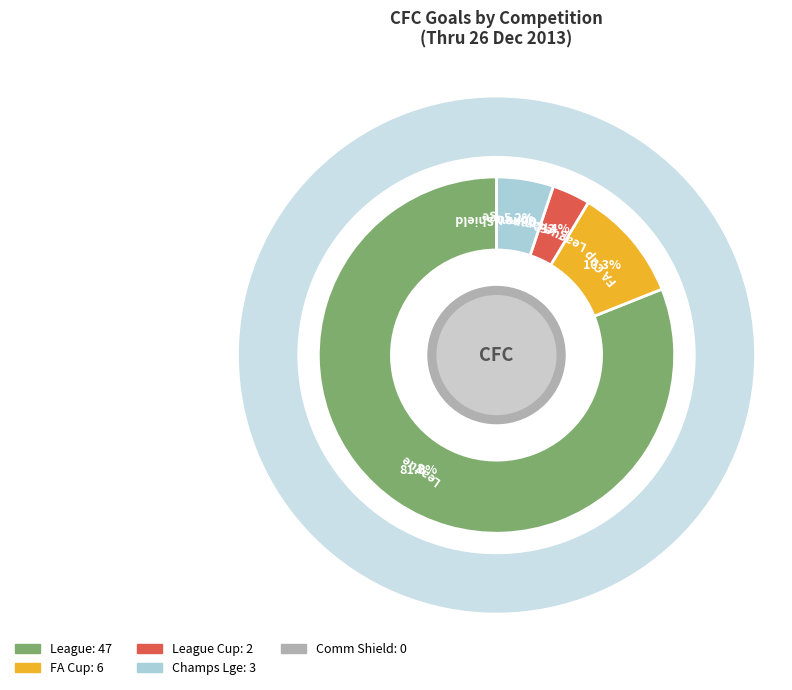

How much of the chart is everything except League?

19.0%